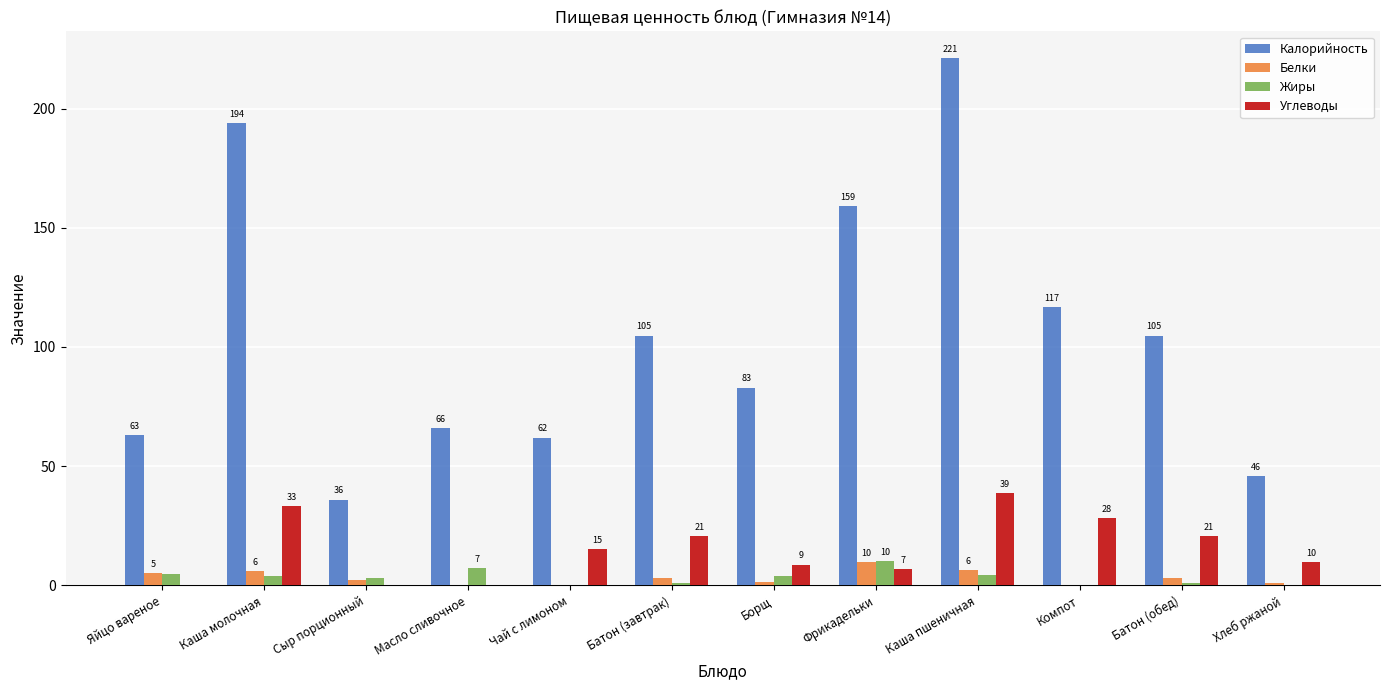

At which label does Жиры reach its peak?

Фрикадельки